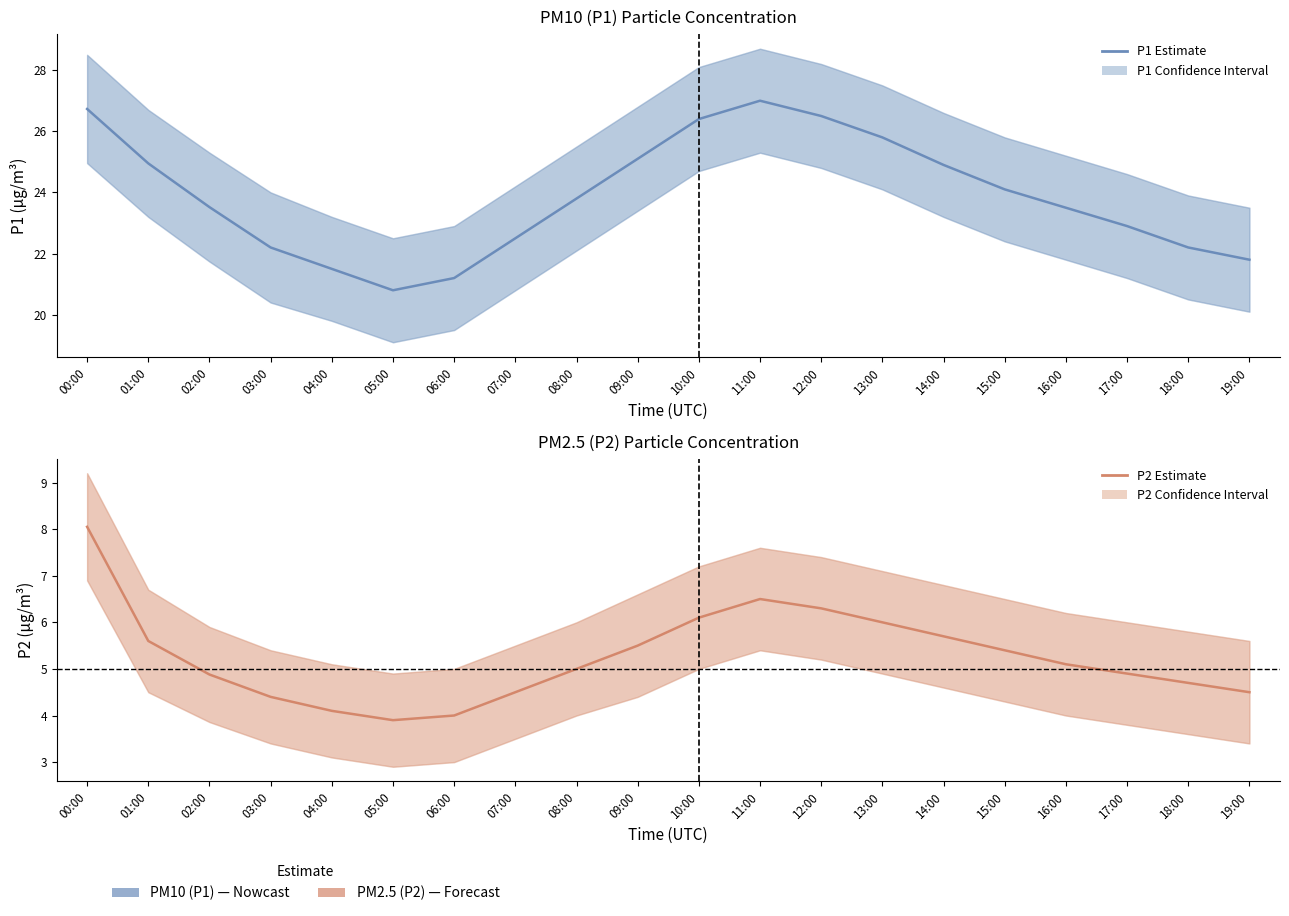

What is the sum of the P2 (PM2.5) values at 06:00 and 00:00?

12.1